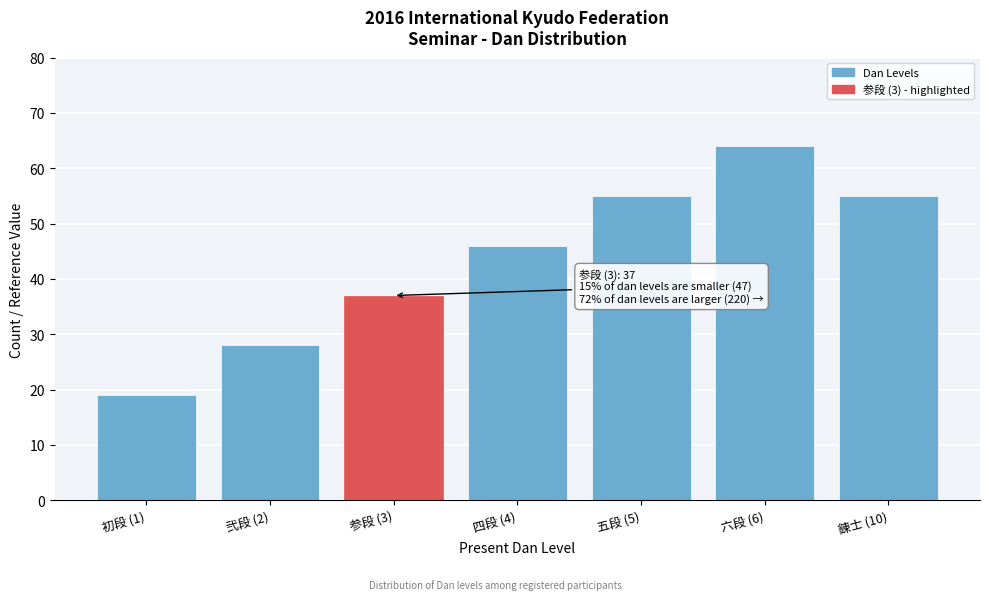

Reading left to right, what are all the values shown in this chart?

初段 (1)=19	弐段 (2)=28	参段 (3)=37	四段 (4)=46	五段 (5)=55	六段 (6)=64	錬士 (10)=55